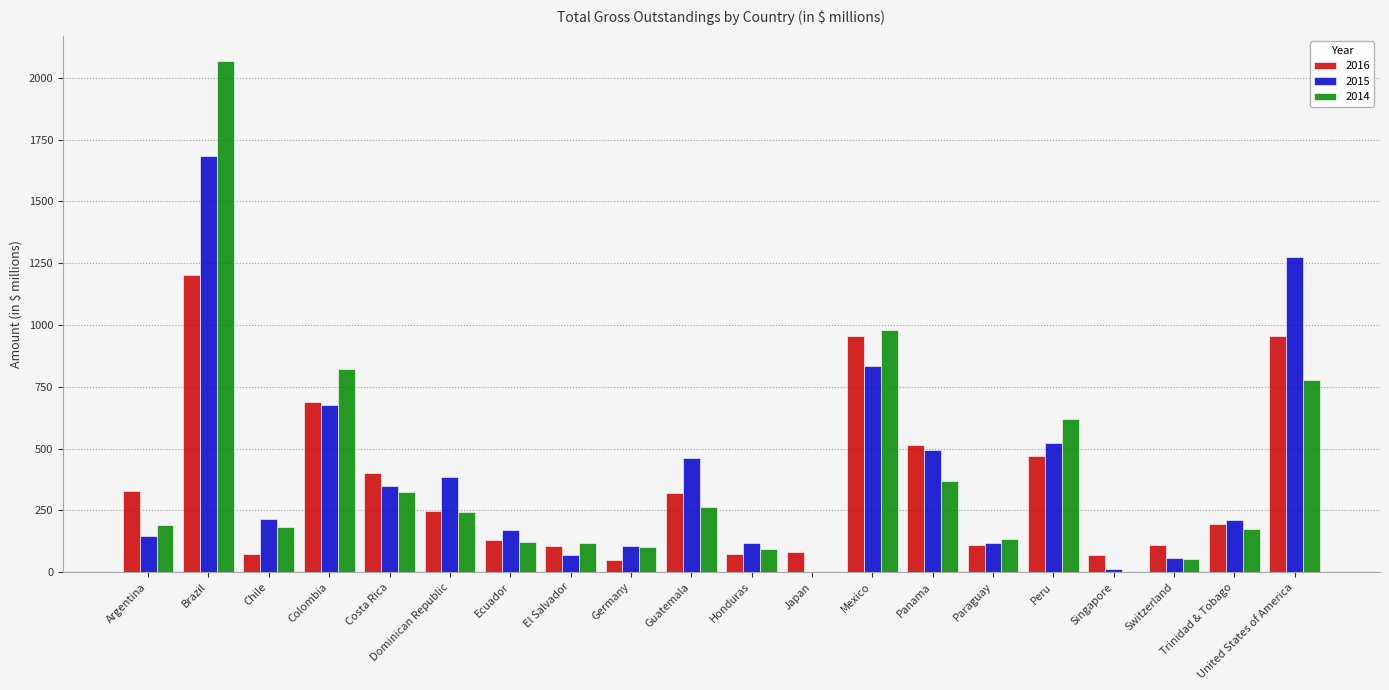

At which label does 2014 reach its peak?

Brazil